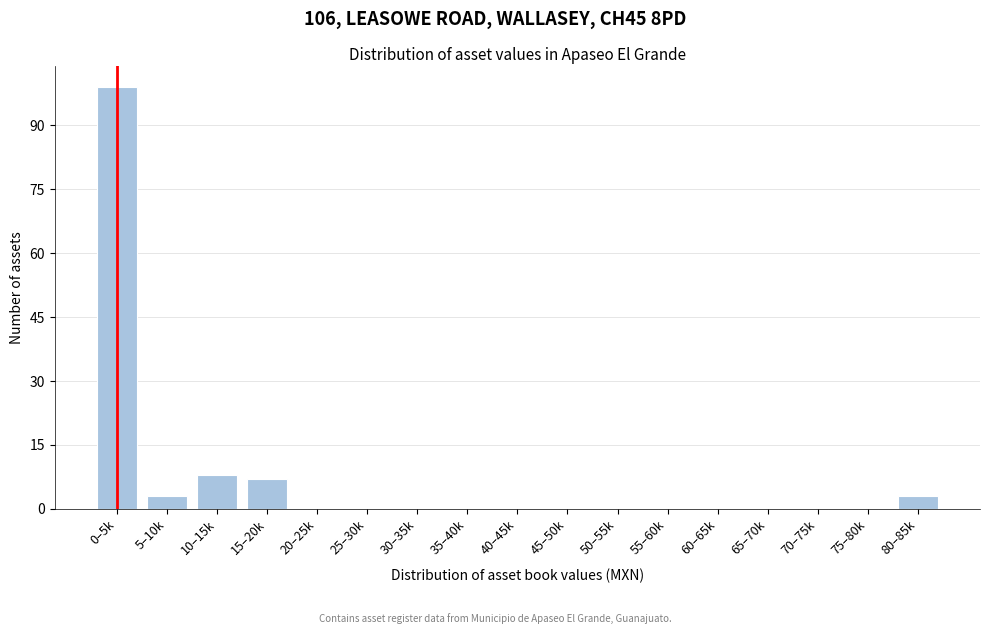

Reading right to left, what are all the values shown in this chart?

80–85k=3	75–80k=0	70–75k=0	65–70k=0	60–65k=0	55–60k=0	50–55k=0	45–50k=0	40–45k=0	35–40k=0	30–35k=0	25–30k=0	20–25k=0	15–20k=7	10–15k=8	5–10k=3	0–5k=99